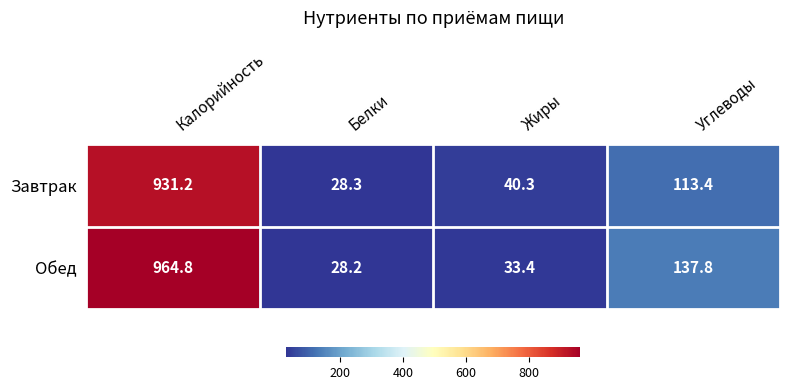

What is the sum of all Обед values?

1164.2